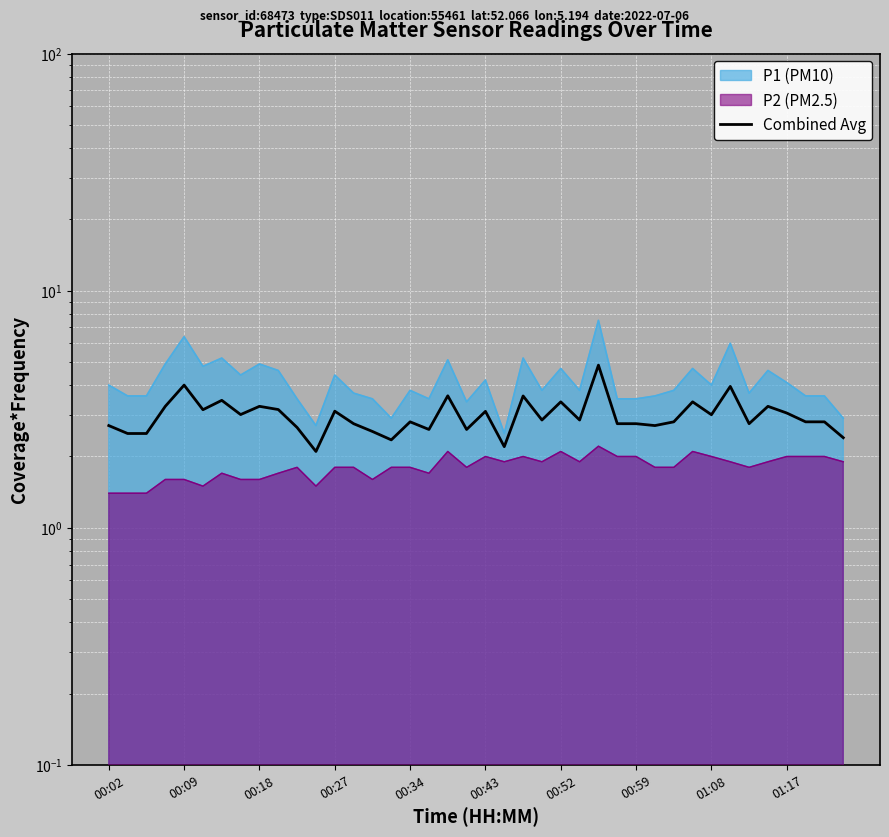

Reading left to right, transcribe all the data shown in this chart.

2.7	2.5	2.5	3.3	4.0	3.1	3.5	3.0	3.3	3.2	2.6	2.1	3.1	2.8	2.5	2.4	2.8	2.6	3.6	2.6	3.1	2.2	3.6	2.8	3.4	2.8	4.9	2.8	2.8	2.7	2.8	3.4	3.0	4.0	2.8	3.3	3.0	2.8	2.8	2.4